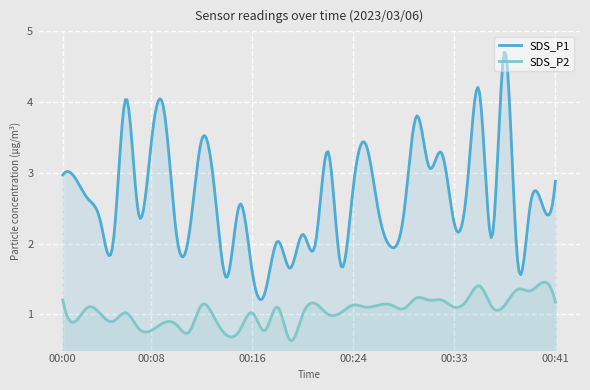

How many data points does each series have?

40